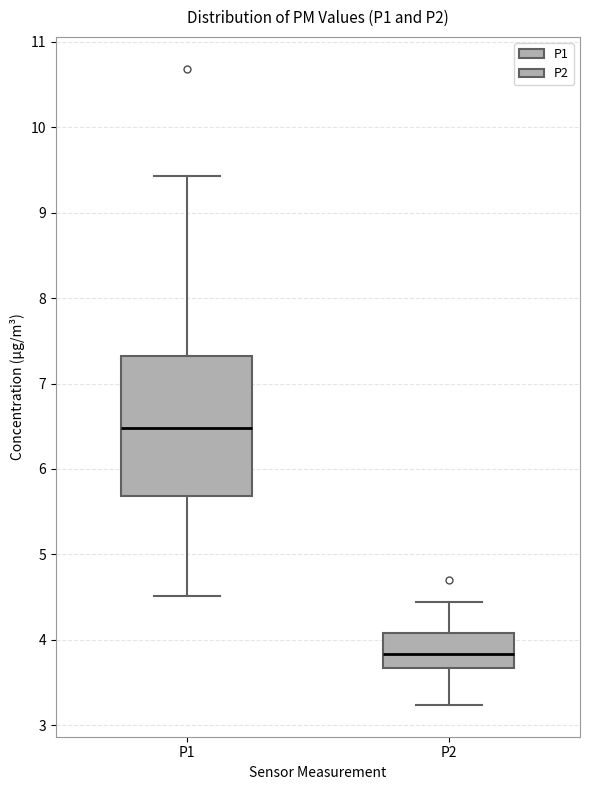

Which box has the highest median line?

P1